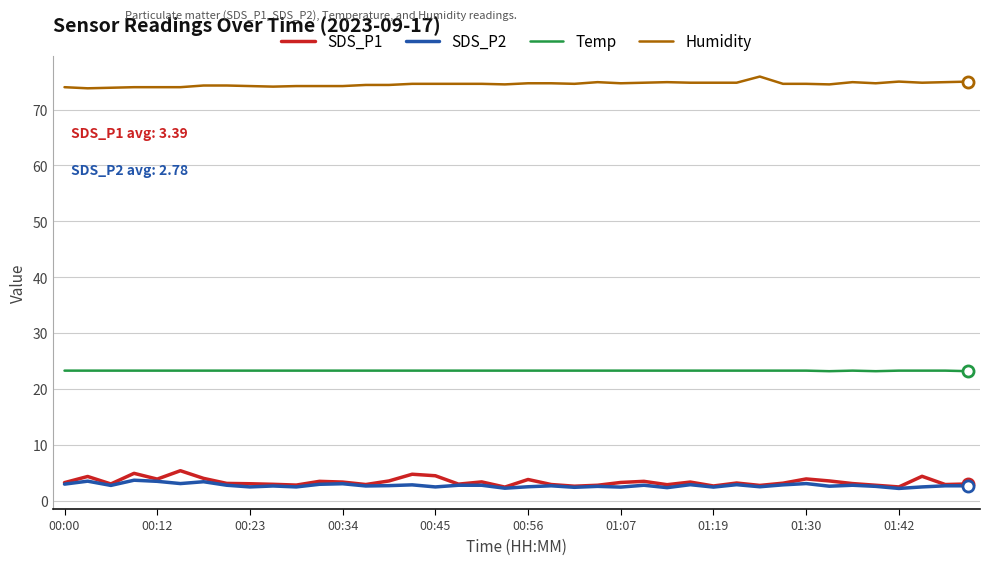

Does the chart have visible grid lines?

Yes